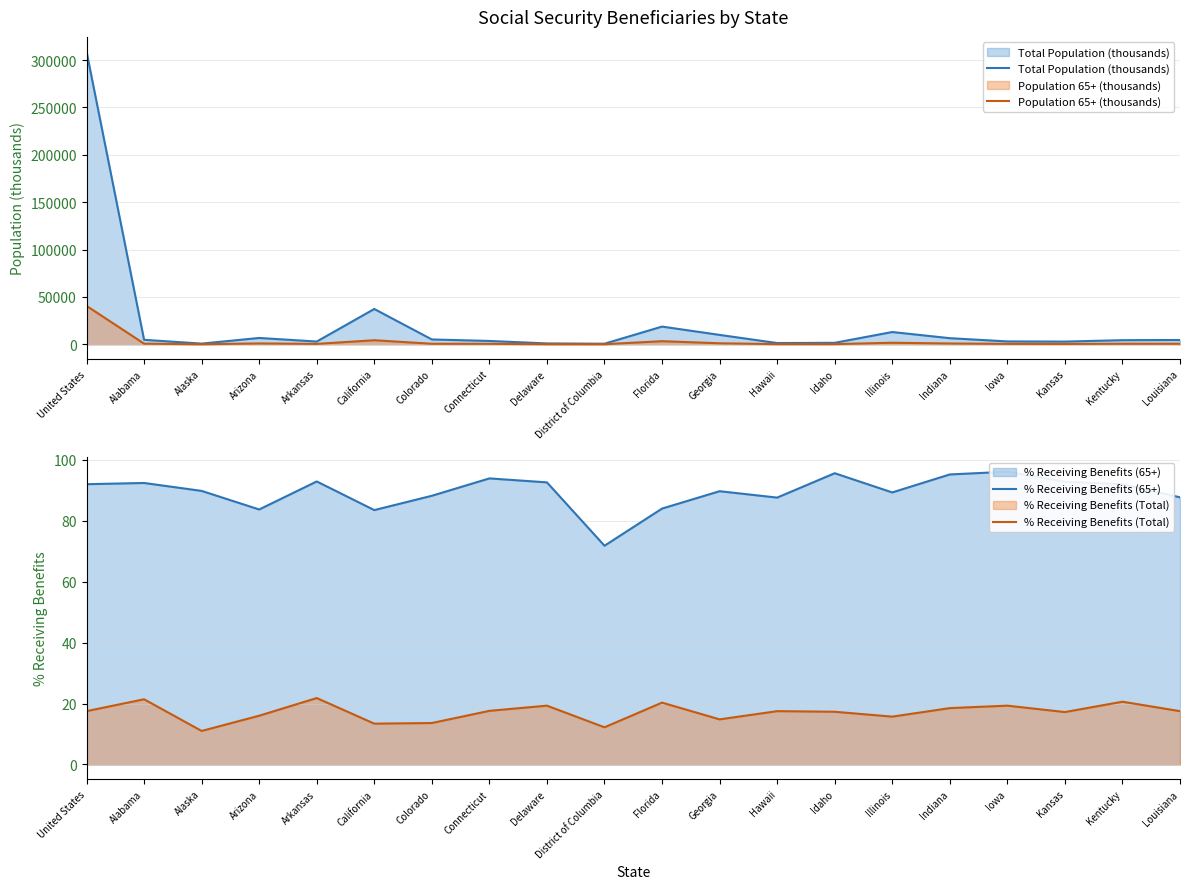

What is the approximate value of % Receiving Benefits (65+) at Kentucky?

92.0